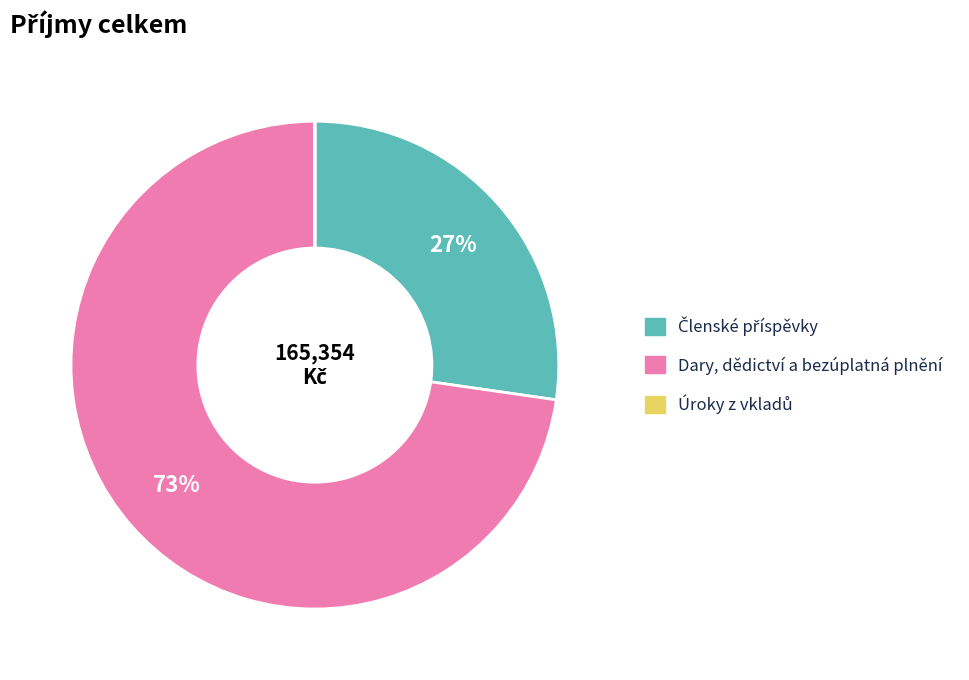

Does Dary, dědictví a bezúplatná plnění account for over 50% of the chart?

Yes